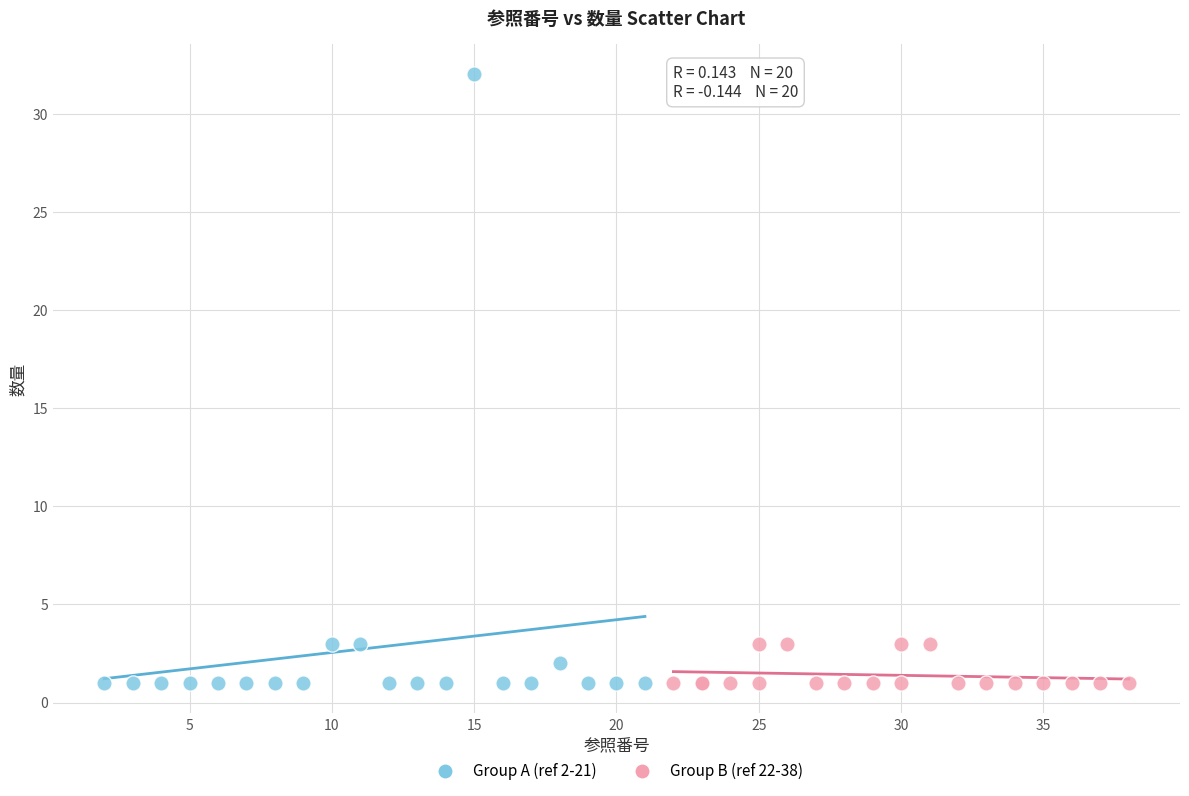

Which series contains the highest Y value?

Group A (ref 2-21)